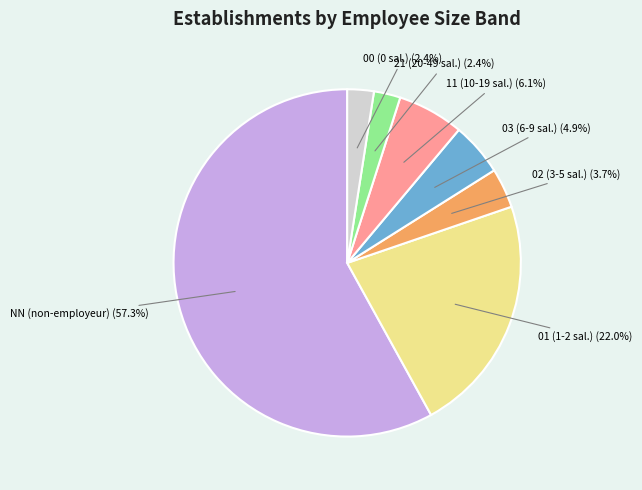

Do 11 and 00 together represent more than half of the pie?

No